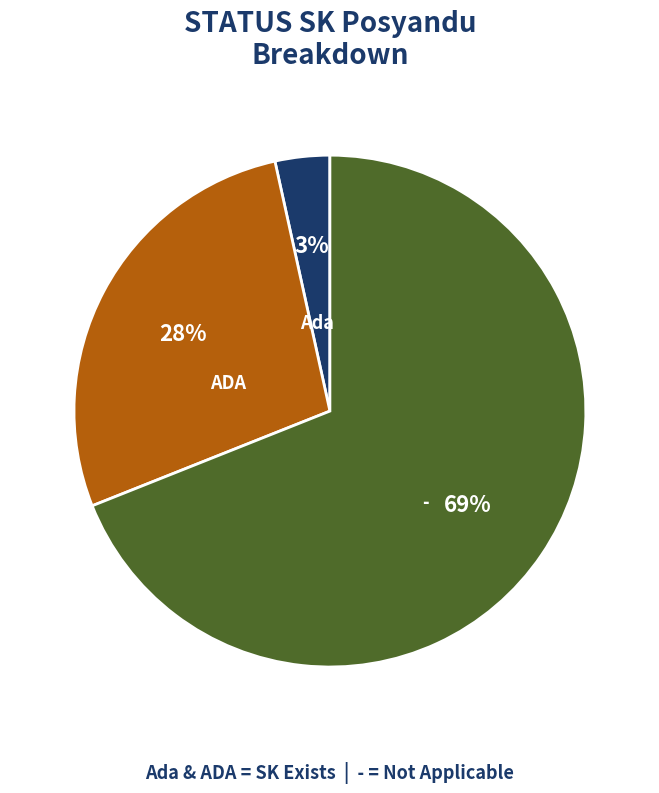

Is Ada the majority of the pie?

No